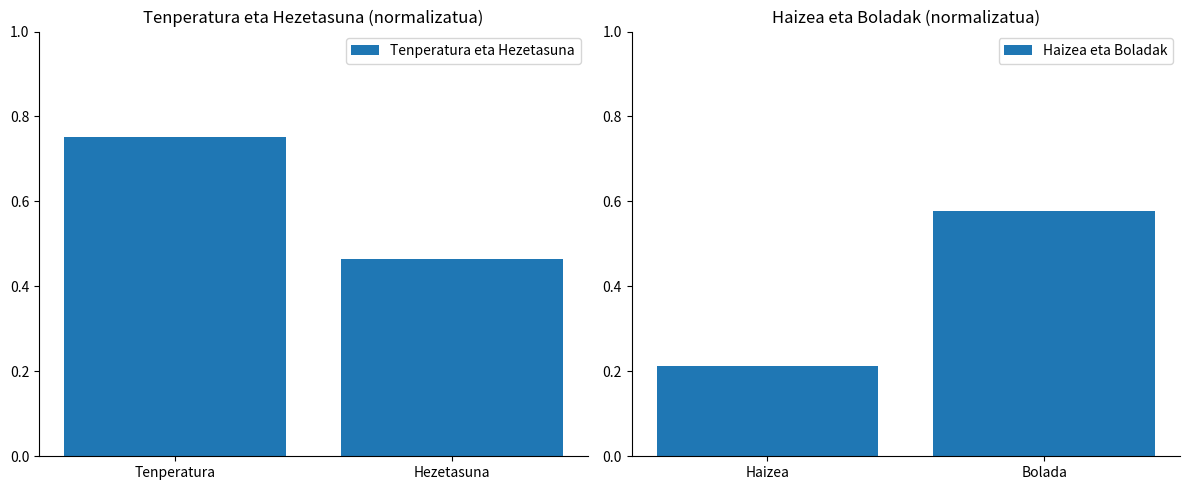

Count the Tenperatura eta Hezetasuna values in the range 0 to 1.

2